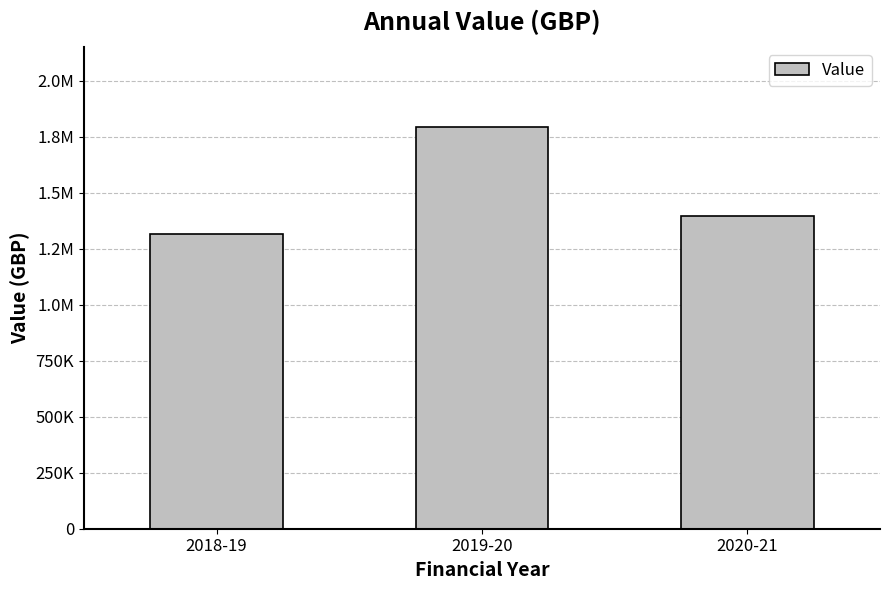

What is the sum of the values at 2018-19 and 2020-21?

2712638